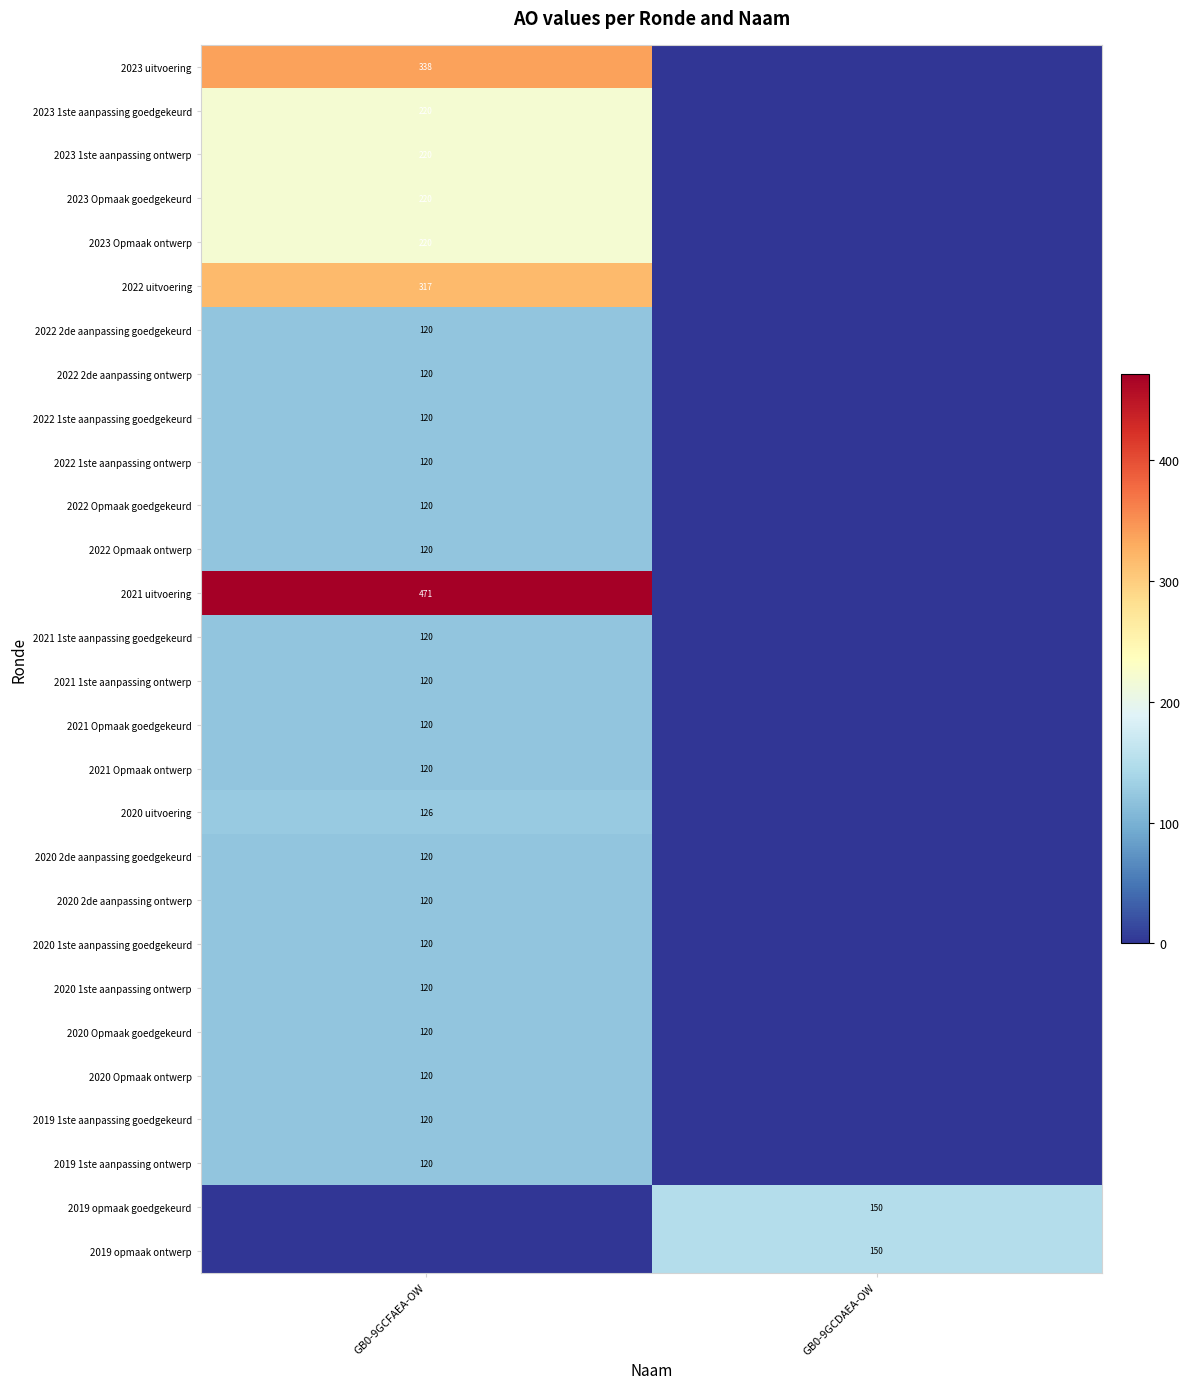

Is the value of 2023 uitvoering at GB0-9GCFAEA-OW greater than the value of 2019 opmaak goedgekeurd at GB0-9GCDAEA-OW?

Yes